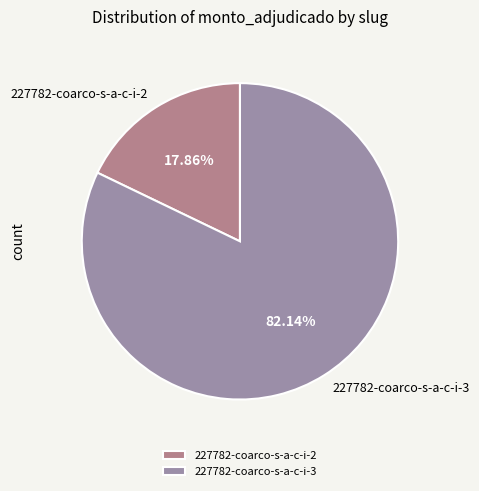

Which slice represents more than half of the pie?

227782-coarco-s-a-c-i-3